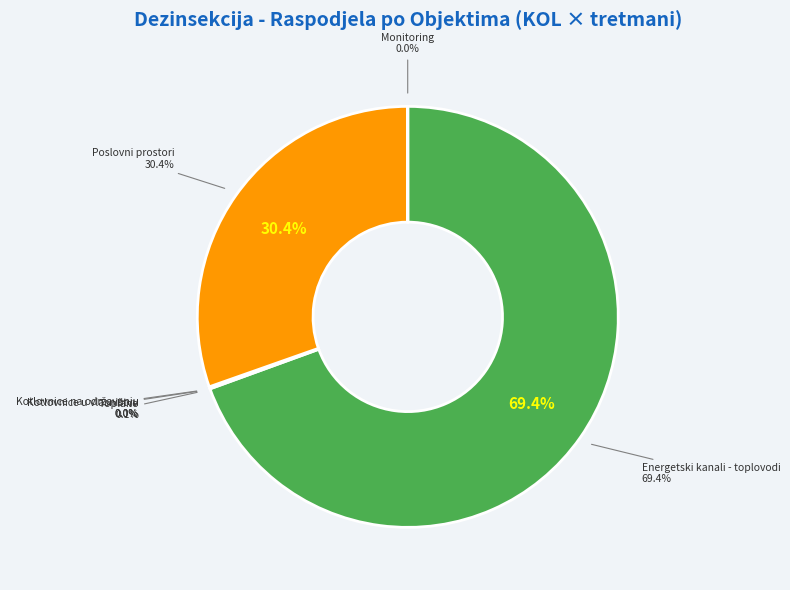

Combined, do Poslovni prostori and Kotlovnice na održavanju account for over 50%?

No